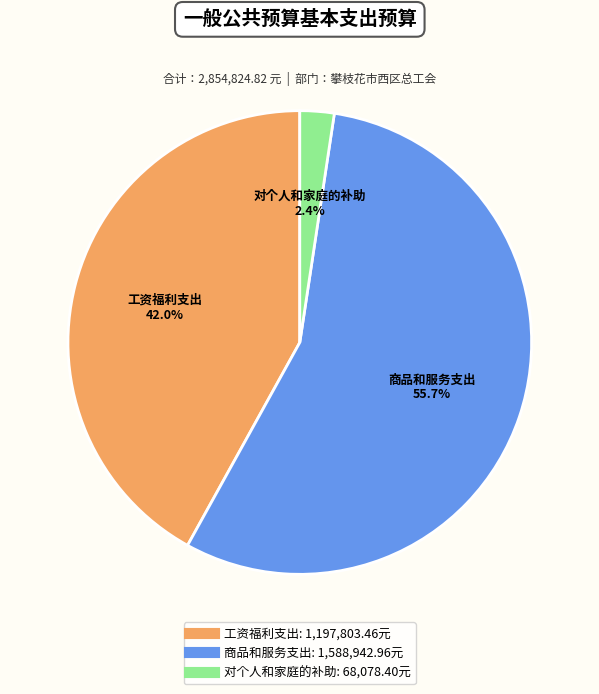

To the nearest percent, what is the average slice percentage?

33%